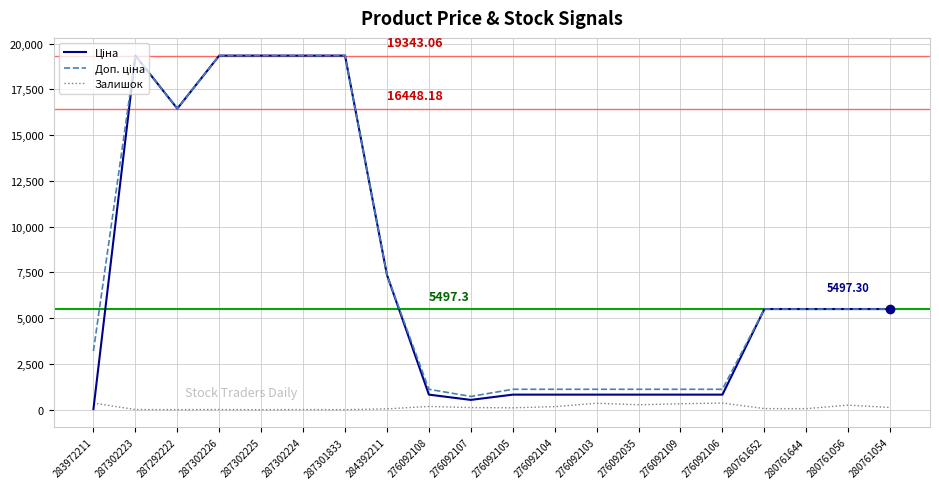

How many lines are shown in the chart?

3